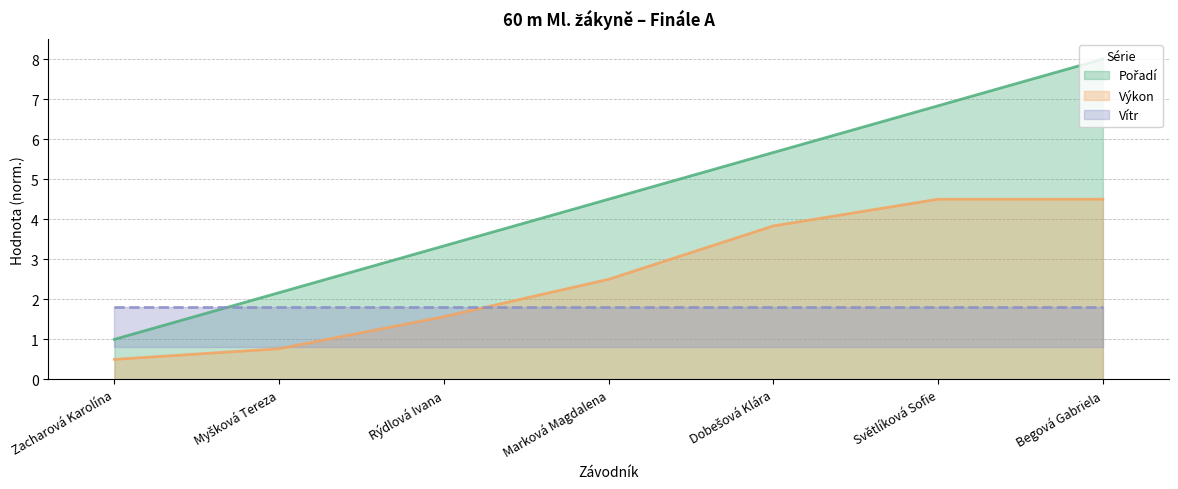

True or false: Pořadí has a value of 2.2 at Myšková Tereza.

True